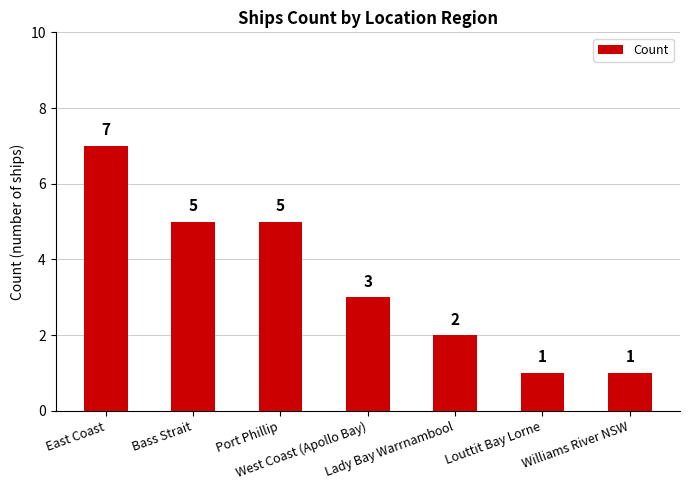

What is the maximum value shown in the chart?

7